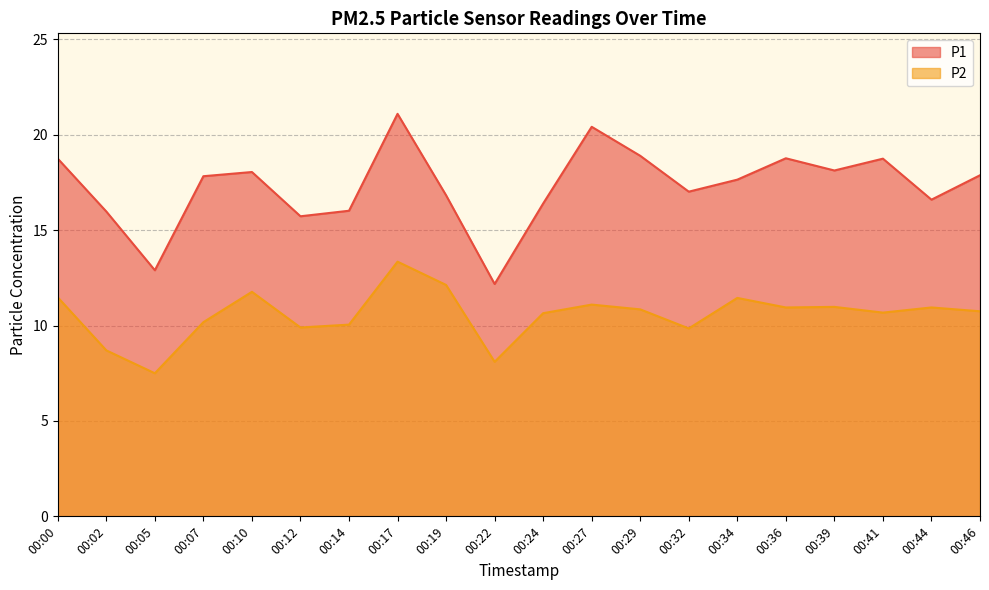

What is the sum of all P2 values?

211.4